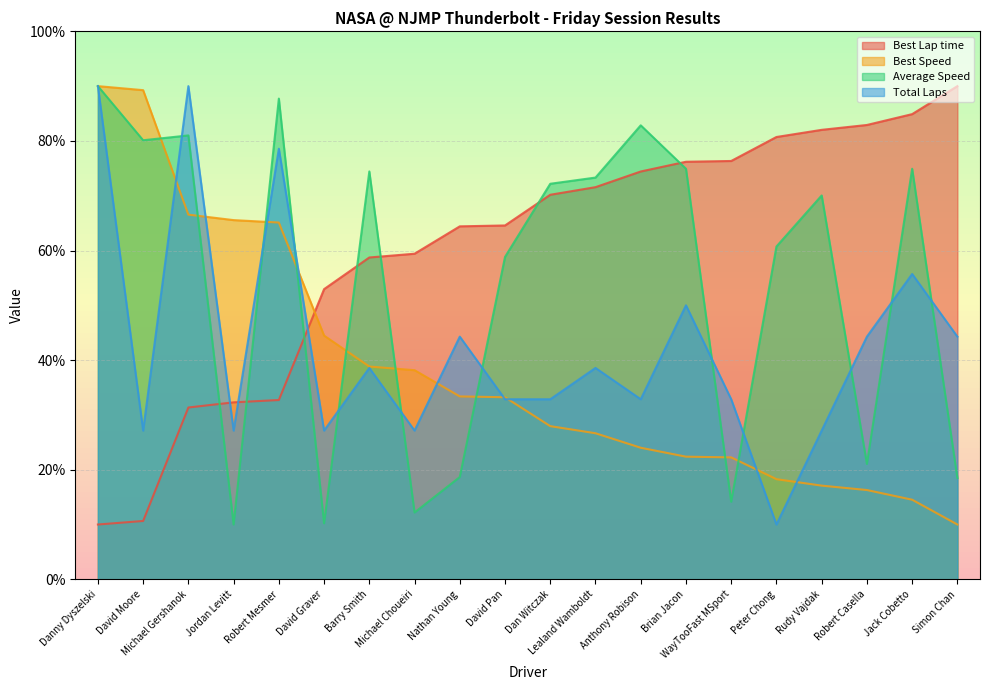

Reading left to right, what are all the values shown in this chart?

Best Lap time: Danny Dyszelski=10.0	David Moore=10.6	Michael Gershanok=31.4	Jordan Levitt=32.3	Robert Mesmer=32.7	David Graver=53.0	Barry Smith=58.7	Michael Choueiri=59.4	Nathan Young=64.4	David Pan=64.6	Dan Witczak=70.2	Lealand Wamboldt=71.6	Anthony Robison=74.4	Brian Jacon=76.2	WayTooFast MSport=76.3	Peter Chong=80.7	Rudy Vajdak=82.0	Robert Casella=82.9	Jack Cobetto=84.9	Simon Chan=90.0
Best Speed: Danny Dyszelski=90.0	David Moore=89.3	Michael Gershanok=66.5	Jordan Levitt=65.6	Robert Mesmer=65.1	David Graver=44.5	Barry Smith=38.8	Michael Choueiri=38.2	Nathan Young=33.4	David Pan=33.2	Dan Witczak=28.0	Lealand Wamboldt=26.7	Anthony Robison=24.0	Brian Jacon=22.4	WayTooFast MSport=22.2	Peter Chong=18.3	Rudy Vajdak=17.1	Robert Casella=16.3	Jack Cobetto=14.5	Simon Chan=10.0
Average Speed: Danny Dyszelski=90.0	David Moore=80.1	Michael Gershanok=81.0	Jordan Levitt=10.0	Robert Mesmer=87.7	David Graver=10.2	Barry Smith=74.4	Michael Choueiri=12.2	Nathan Young=18.7	David Pan=58.8	Dan Witczak=72.2	Lealand Wamboldt=73.3	Anthony Robison=82.8	Brian Jacon=74.9	WayTooFast MSport=14.2	Peter Chong=60.7	Rudy Vajdak=70.0	Robert Casella=21.1	Jack Cobetto=74.9	Simon Chan=18.5
Total Laps: Danny Dyszelski=90.0	David Moore=27.1	Michael Gershanok=90.0	Jordan Levitt=27.1	Robert Mesmer=78.6	David Graver=27.1	Barry Smith=38.6	Michael Choueiri=27.1	Nathan Young=44.3	David Pan=32.9	Dan Witczak=32.9	Lealand Wamboldt=38.6	Anthony Robison=32.9	Brian Jacon=50.0	WayTooFast MSport=32.9	Peter Chong=10.0	Rudy Vajdak=27.1	Robert Casella=44.3	Jack Cobetto=55.7	Simon Chan=44.3